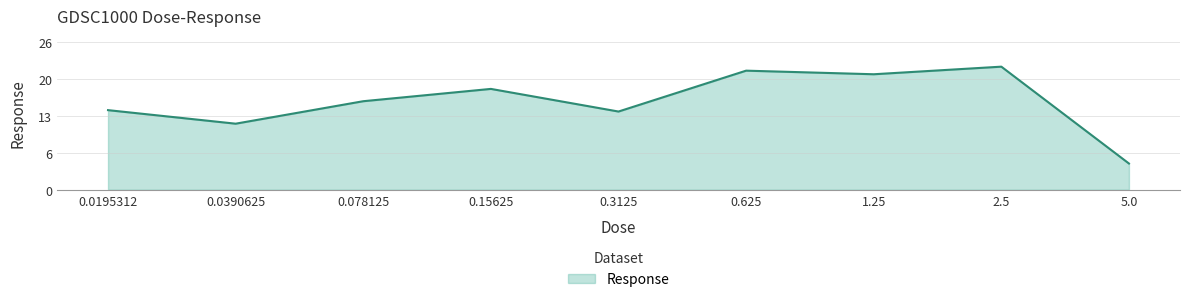

Does the chart display data point markers on the line(s)?

No